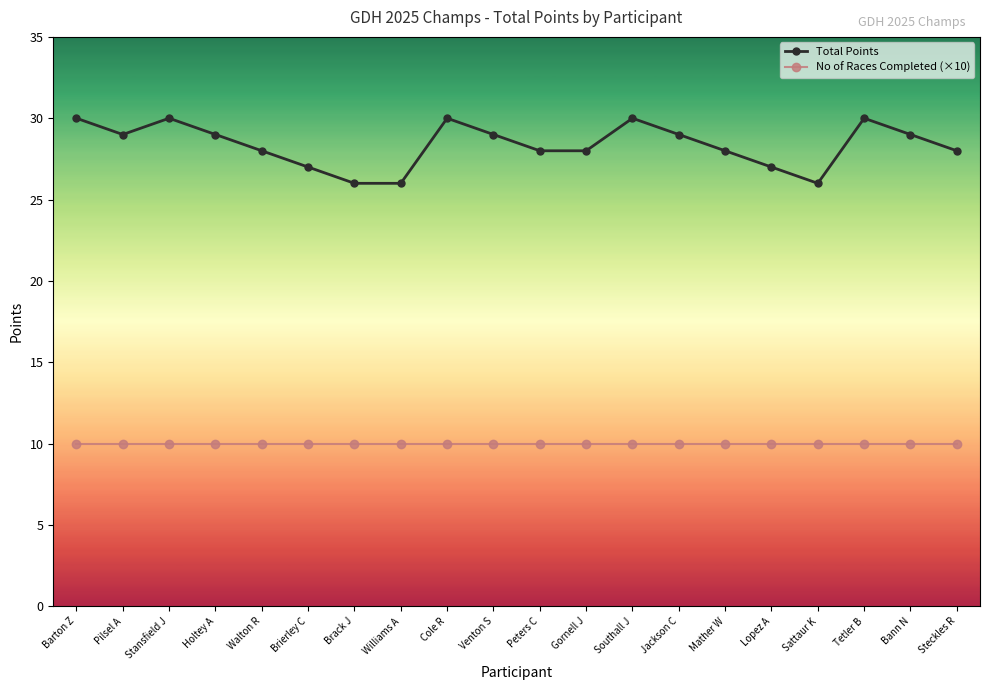

What position from the right is Brierley C?

15